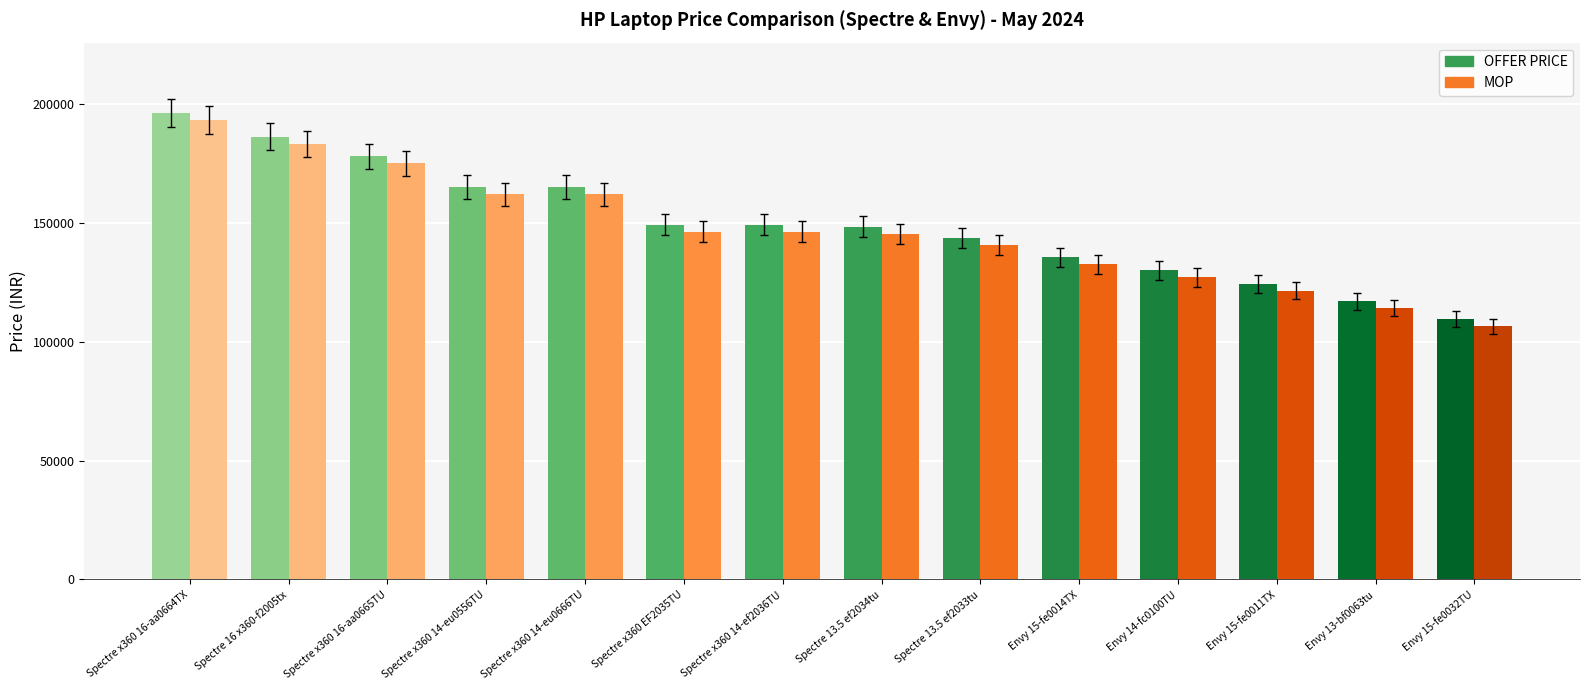

What is the label of the 3rd bar from the left?

Spectre x360 16-aa0665TU